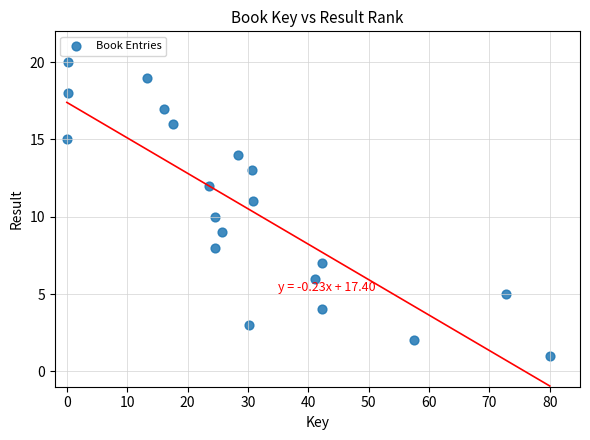

What is the range of Y values (max minus min)?

19